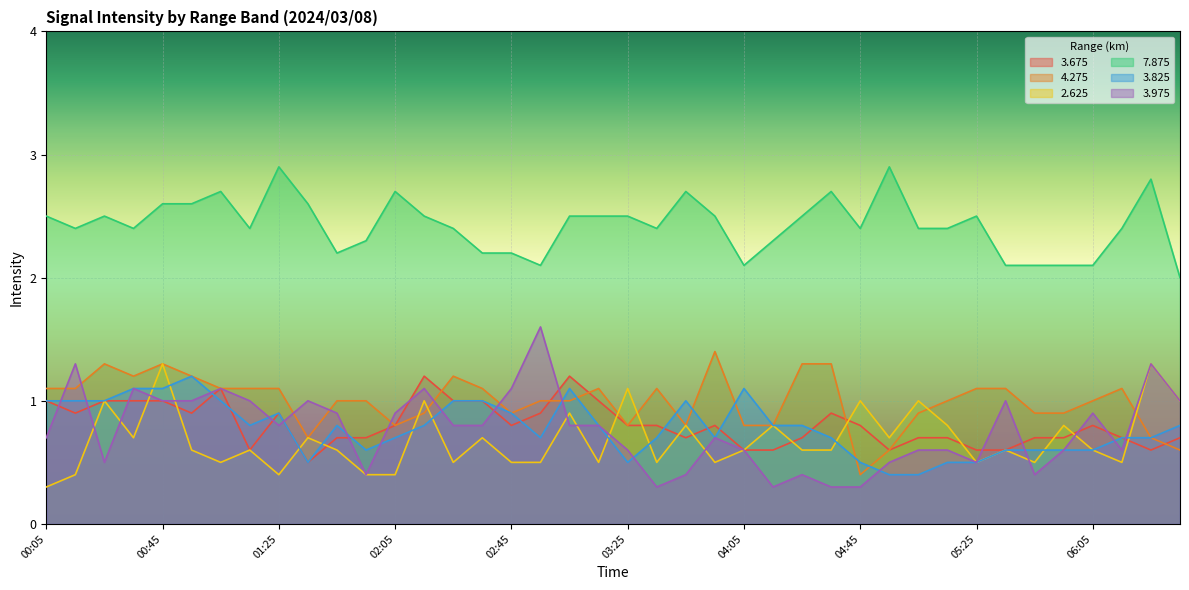

At which label does   3.675 reach its minimum?

01:35